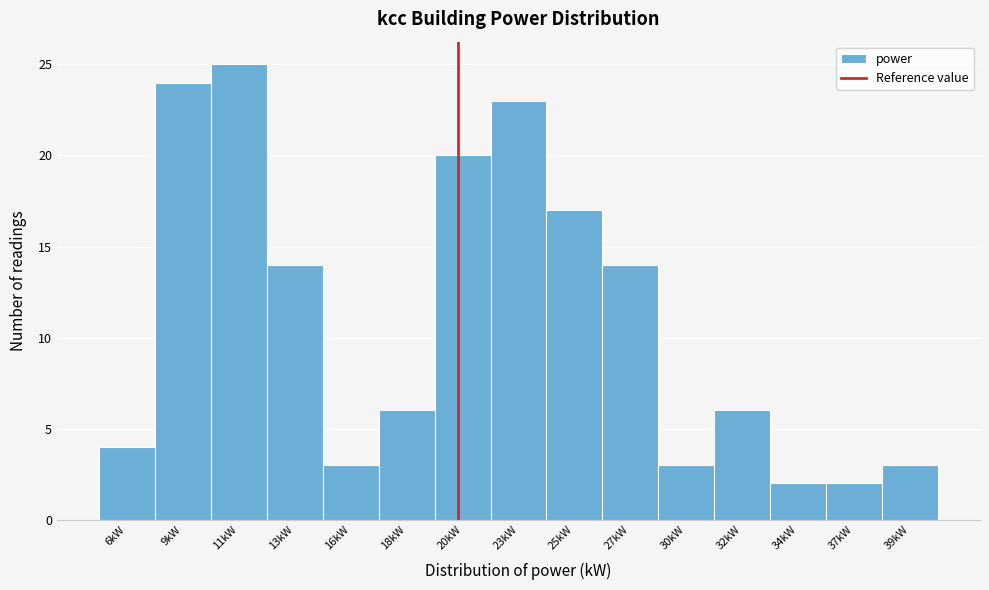

Reading left to right, list all the values displayed in this chart.

4	24	25	14	3	6	20	23	17	14	3	6	2	2	3